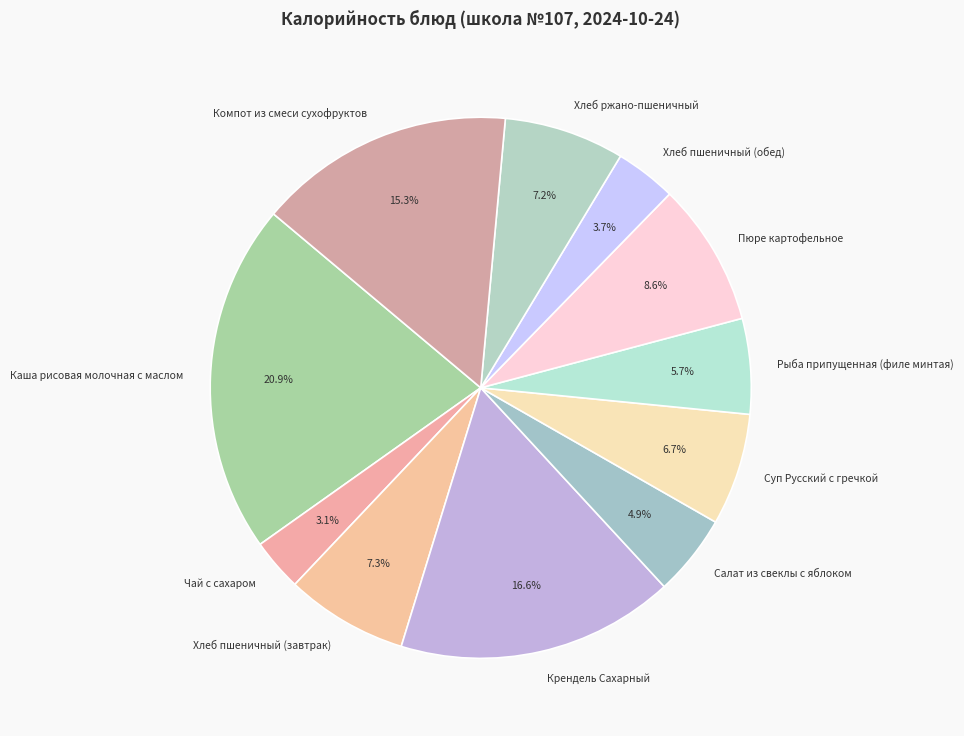

Between Каша рисовая молочная с маслом and Хлеб ржано-пшеничный, which is larger?

Каша рисовая молочная с маслом